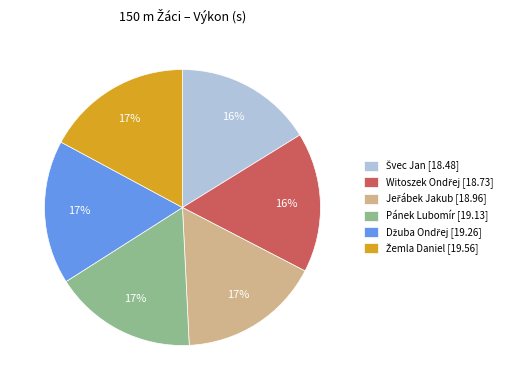

Count the number of slices in the pie.

6